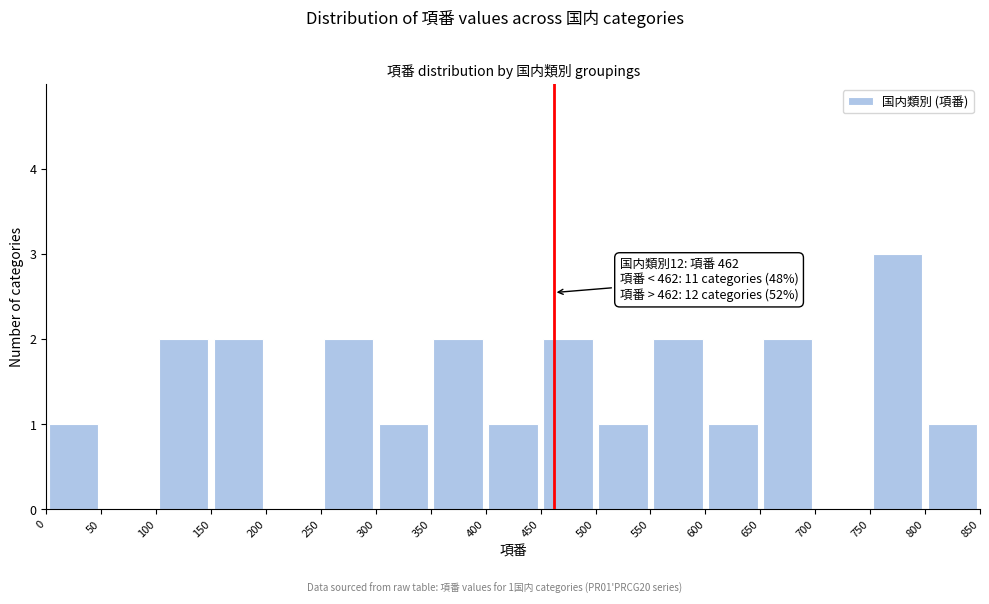

Which range on the x-axis has the tallest bar?

750 to 800